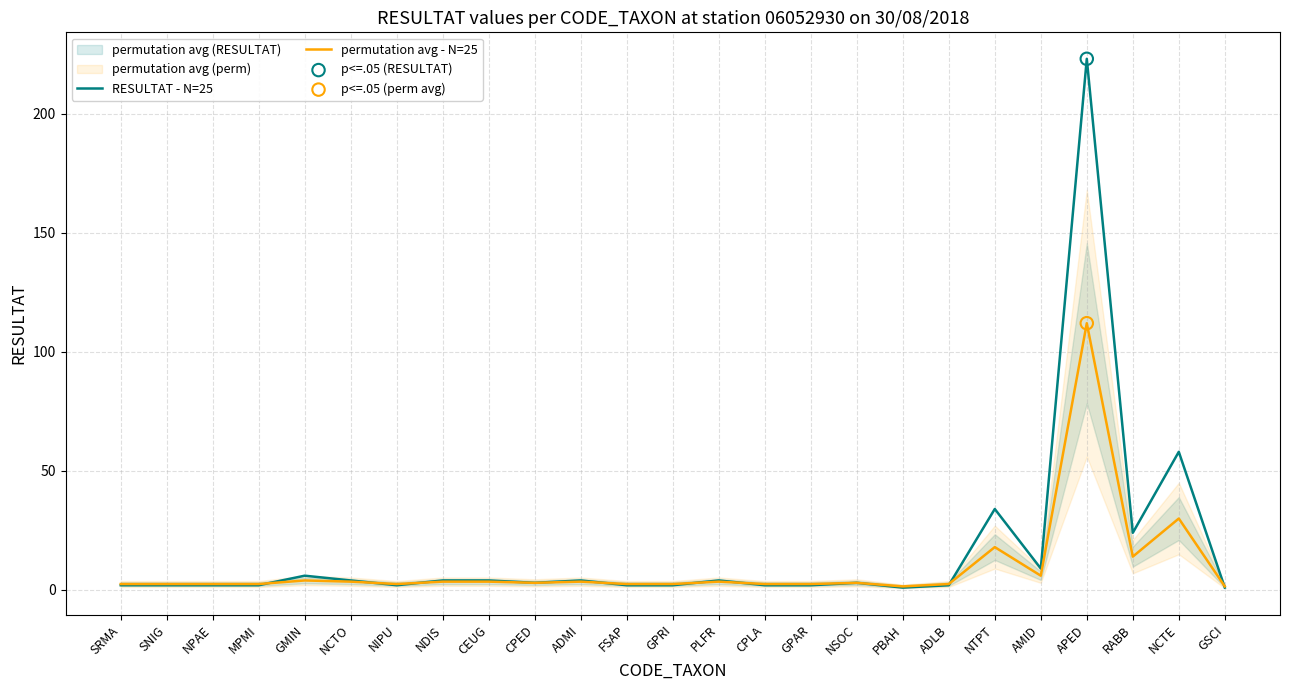

At how many categories does at least one series exceed 96?

1